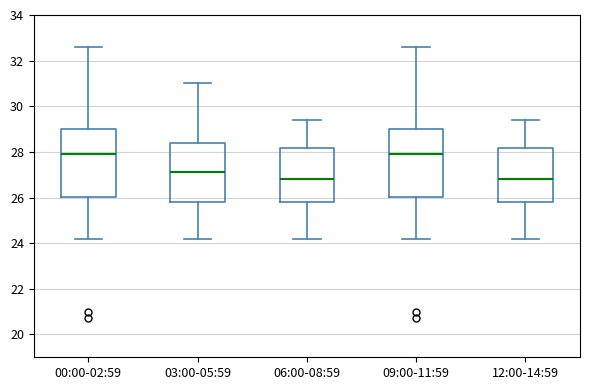

Where does the lower whisker of the box for 00:00-02:59 end on the y-axis? The values are not printed on the chart, so give them approximately, as read against the axis.

24.2